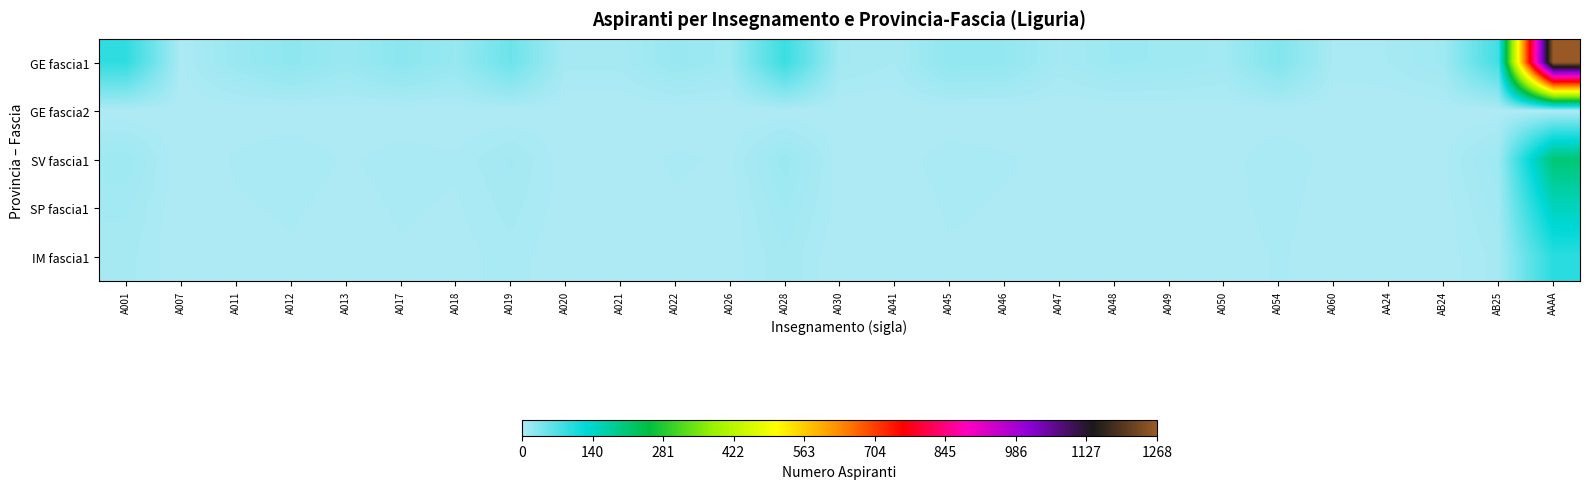

Count the number of categories in the chart.

27